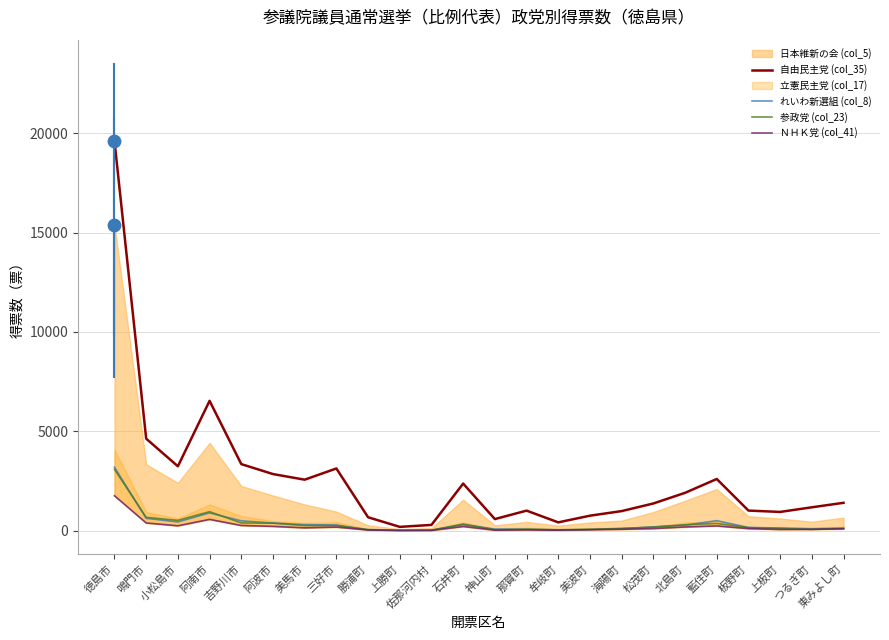

Is it true that 自由民主党 (col_35) equals 2853 at 阿波市?

True